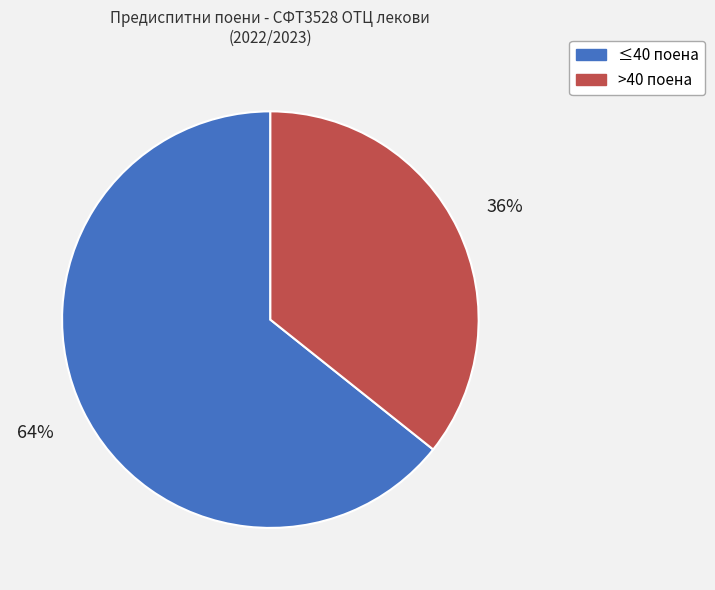

Does >40 поена account for over 50% of the chart?

No